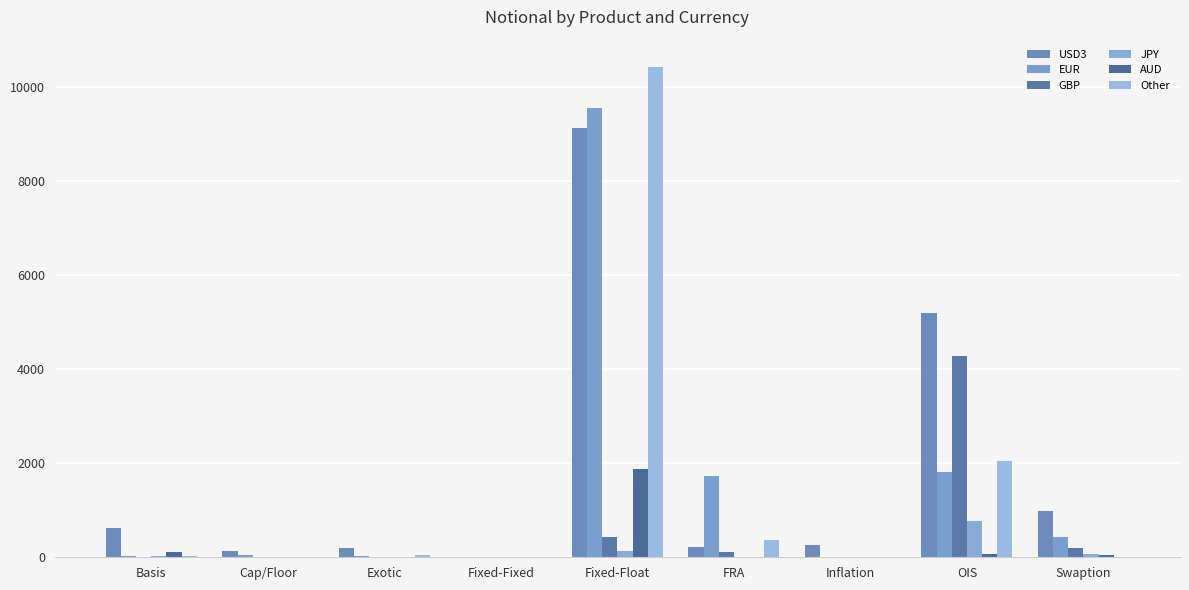

How many groups of bars are there?

9